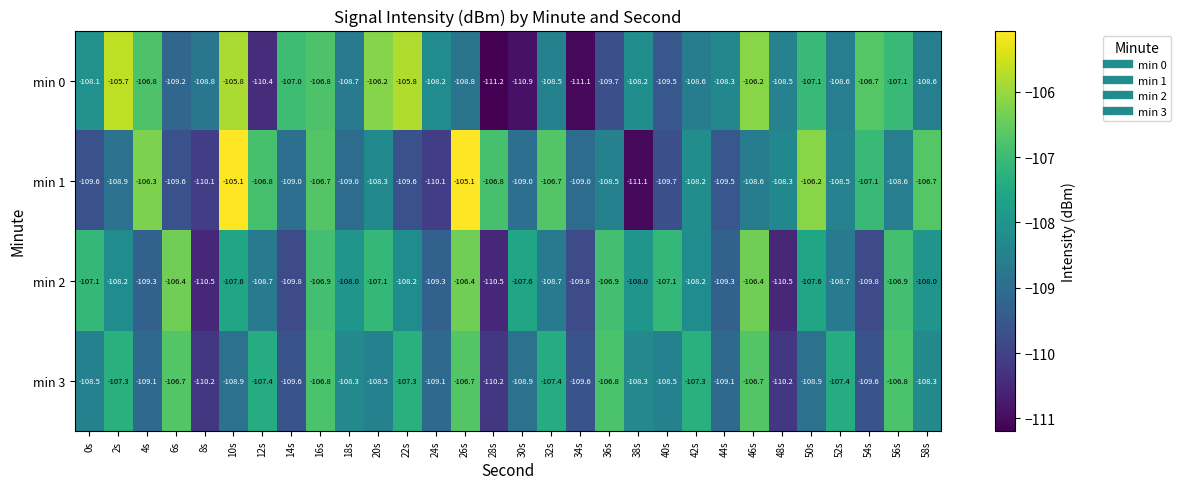

Which series has the largest total across all categories?

min 0